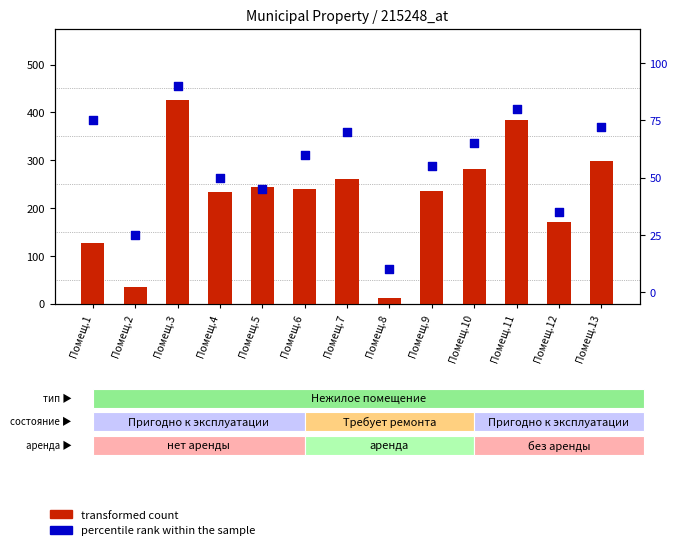

At how many categories does at least one series exceed 412?

1